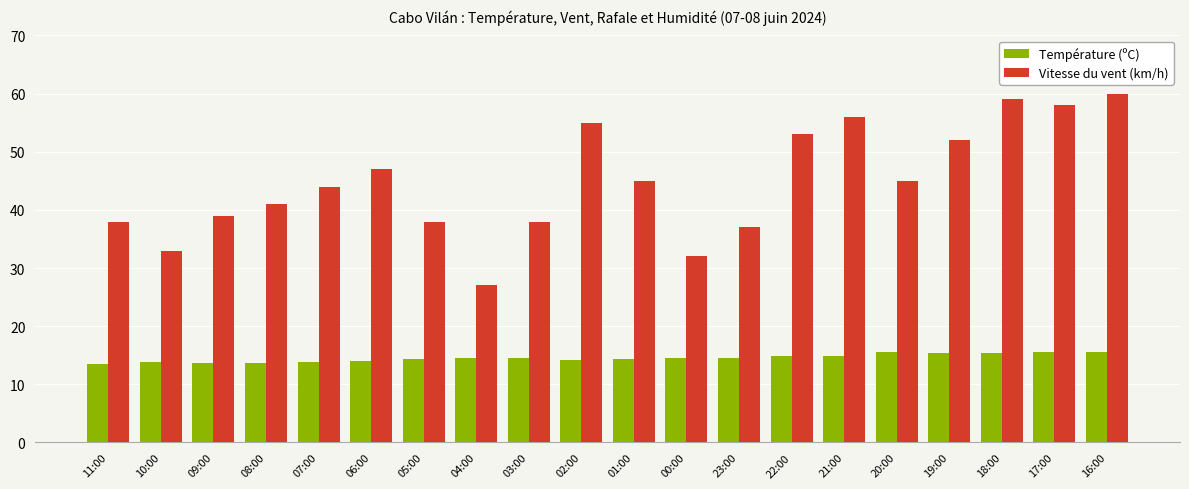

Which series has the largest range (max minus min)?

Vitesse du vent (km/h)